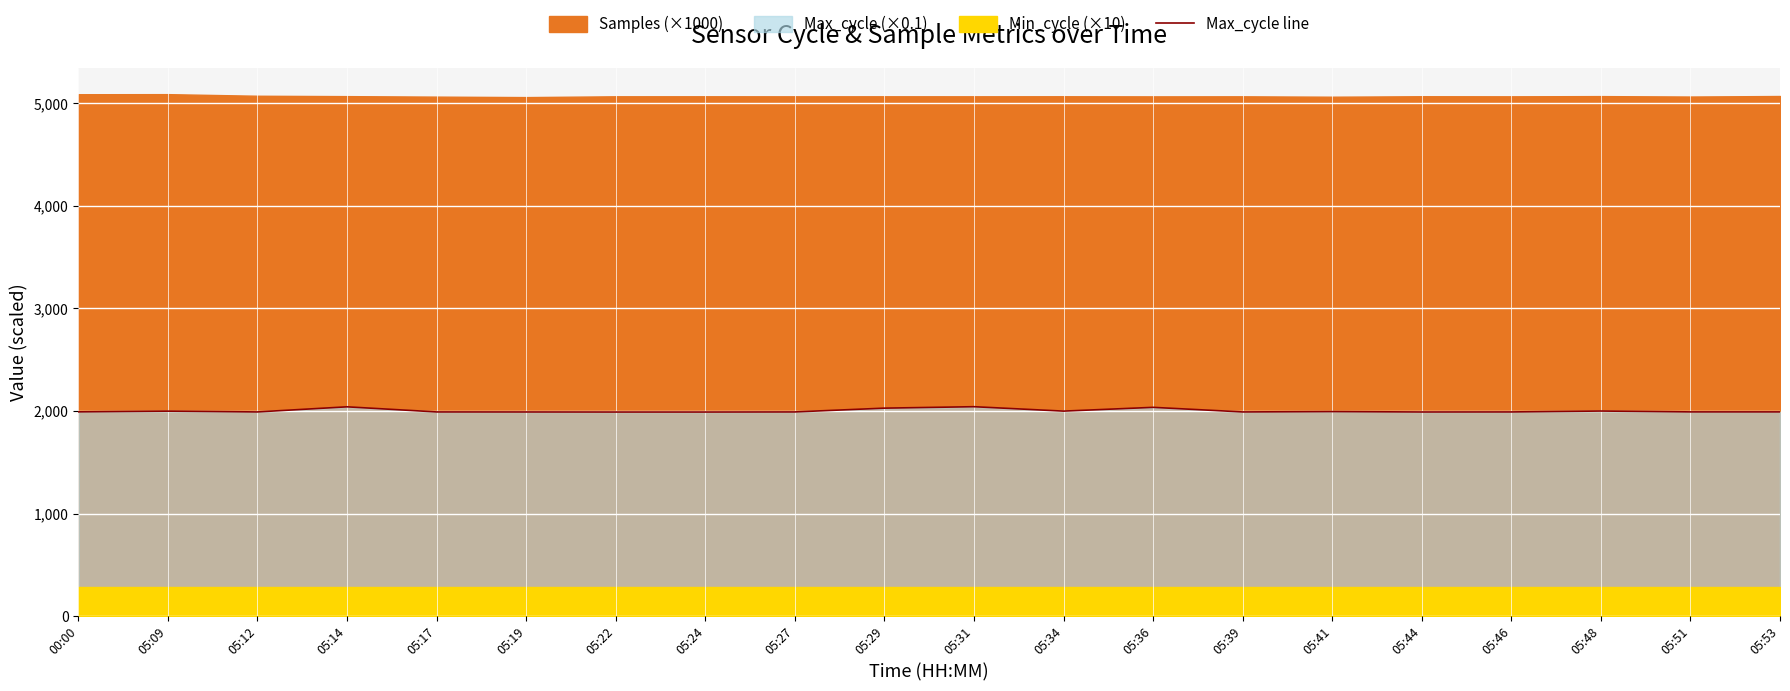

The value at 05:22 is 460.7. True or false?

False